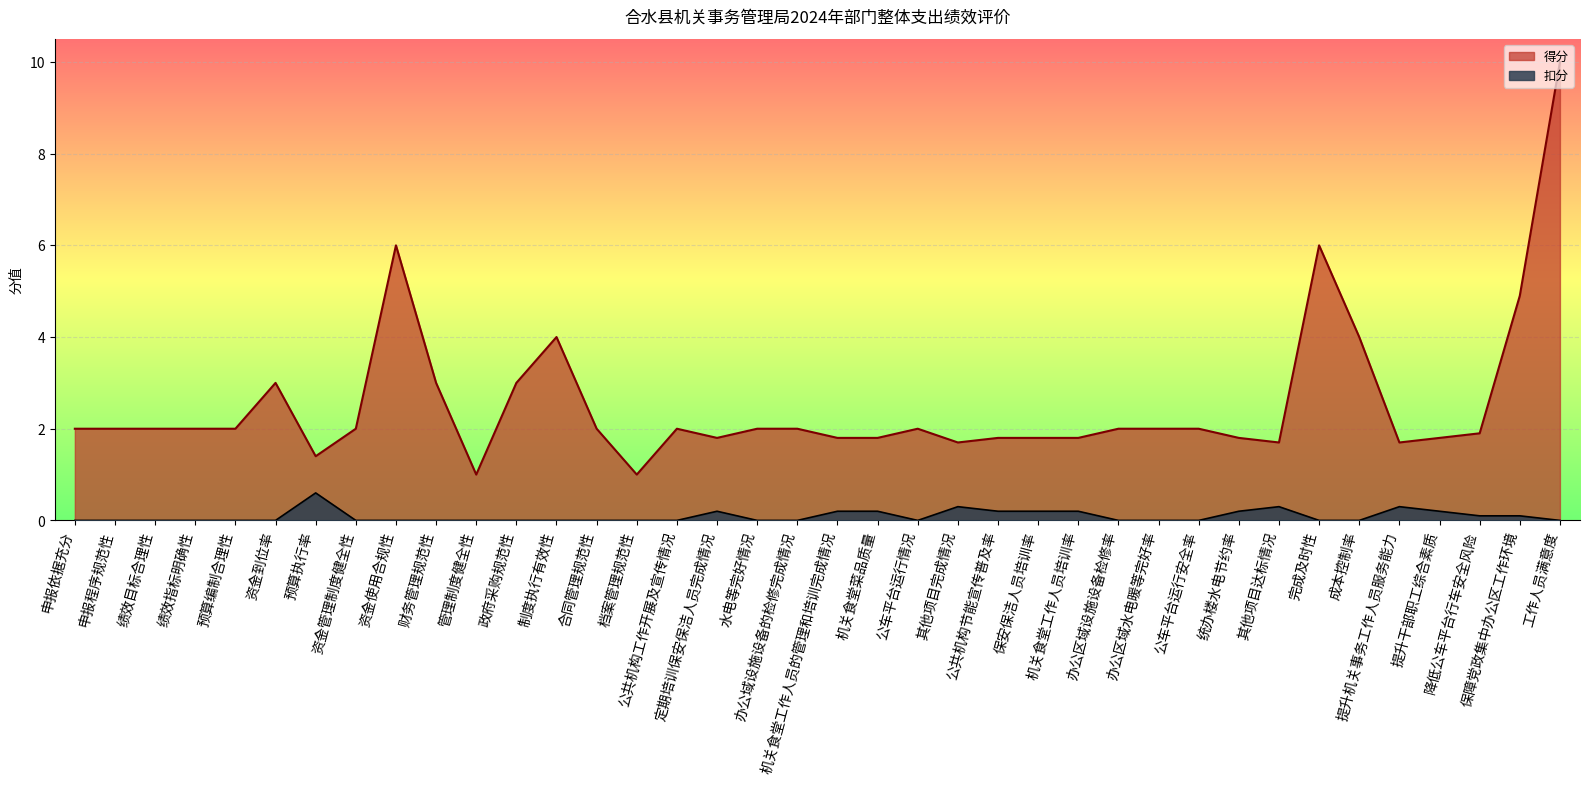

Rank the series by their maximum value, from highest to lowest.

得分, 扣分